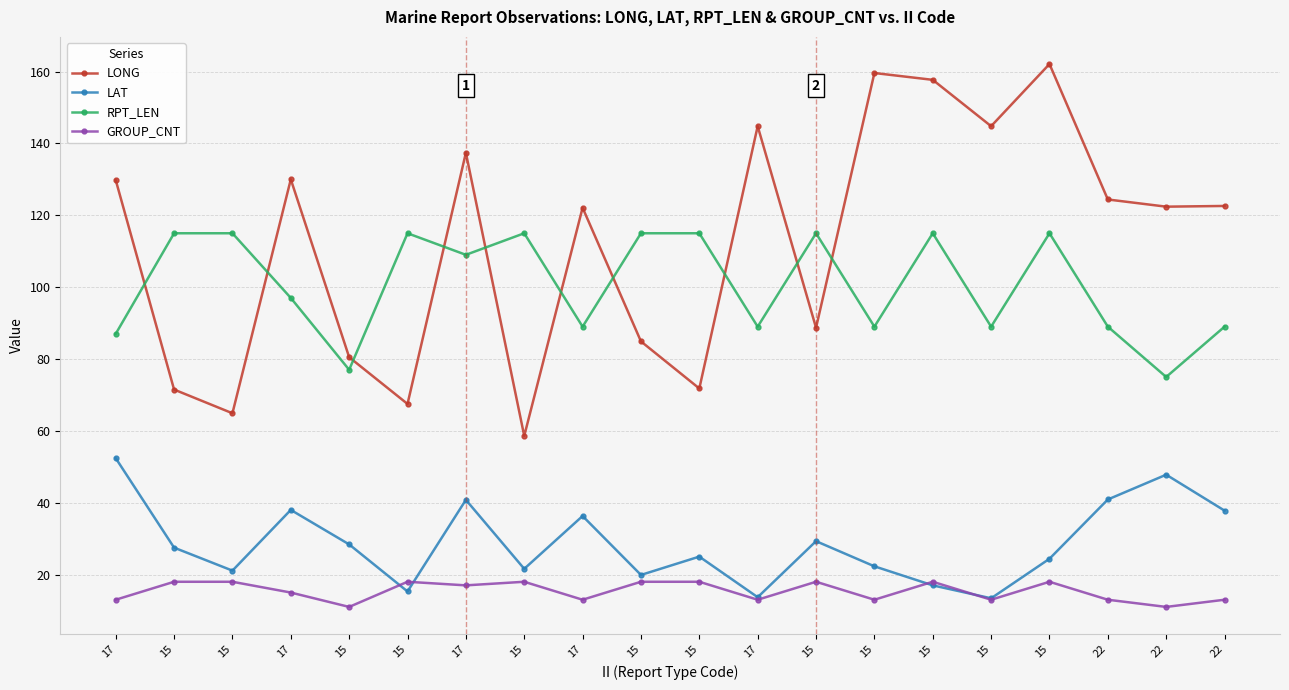

Is it true that LONG equals 116.4 at 15?

False